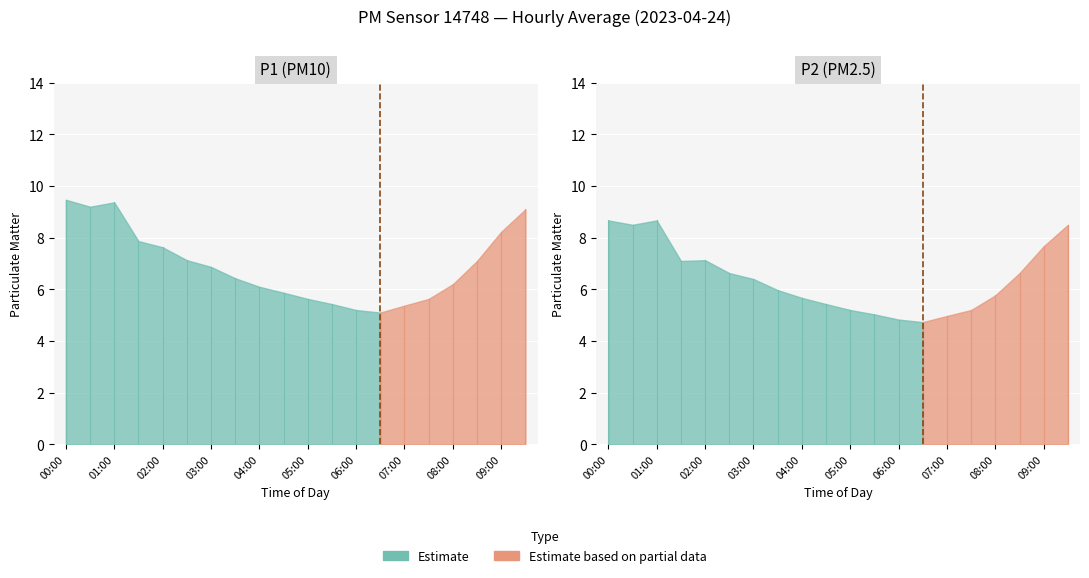

What is the total value across all series at 04:30?

11.3